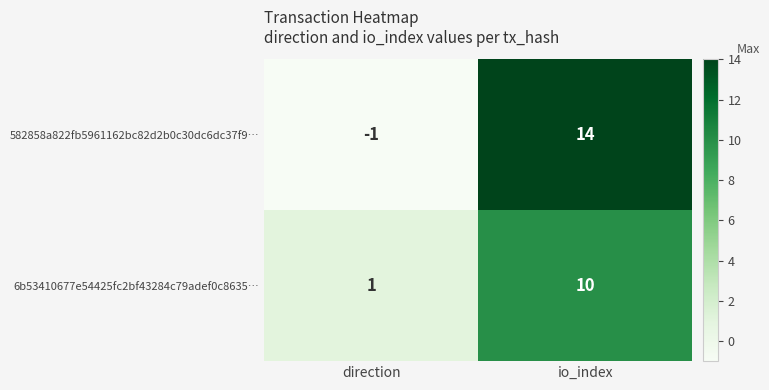

At which label does 6b53410677e54425fc2bf43284c79adef0c8635… reach its peak?

io_index